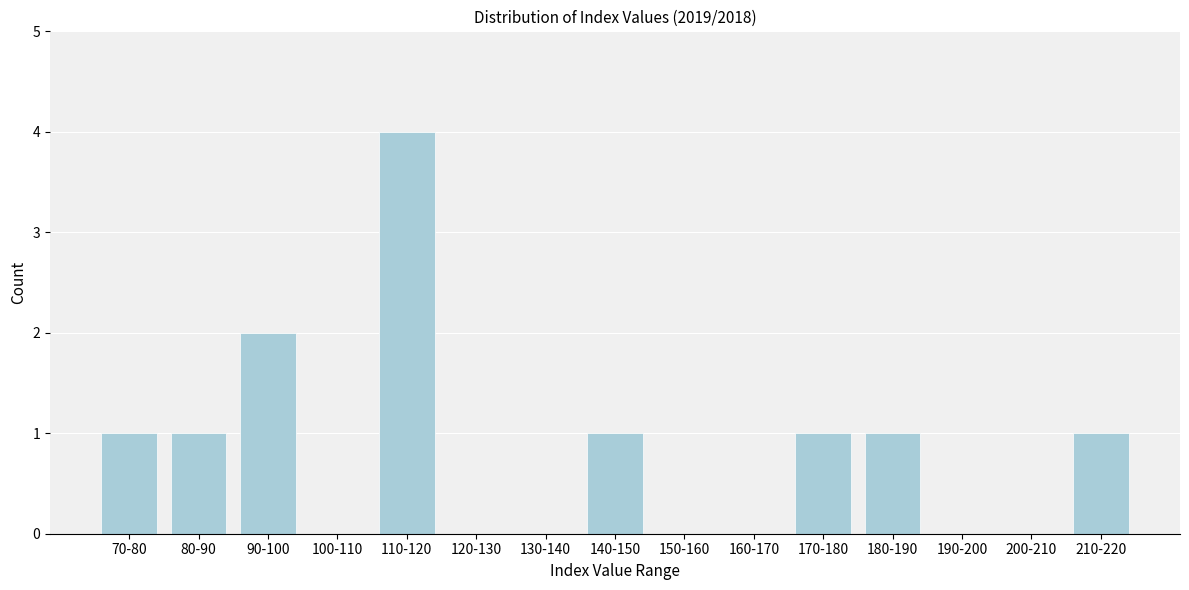

Reading left to right, what are all the values shown in this chart?

70-80=1	80-90=1	90-100=2	100-110=0	110-120=4	120-130=0	130-140=0	140-150=1	150-160=0	160-170=0	170-180=1	180-190=1	190-200=0	200-210=0	210-220=1